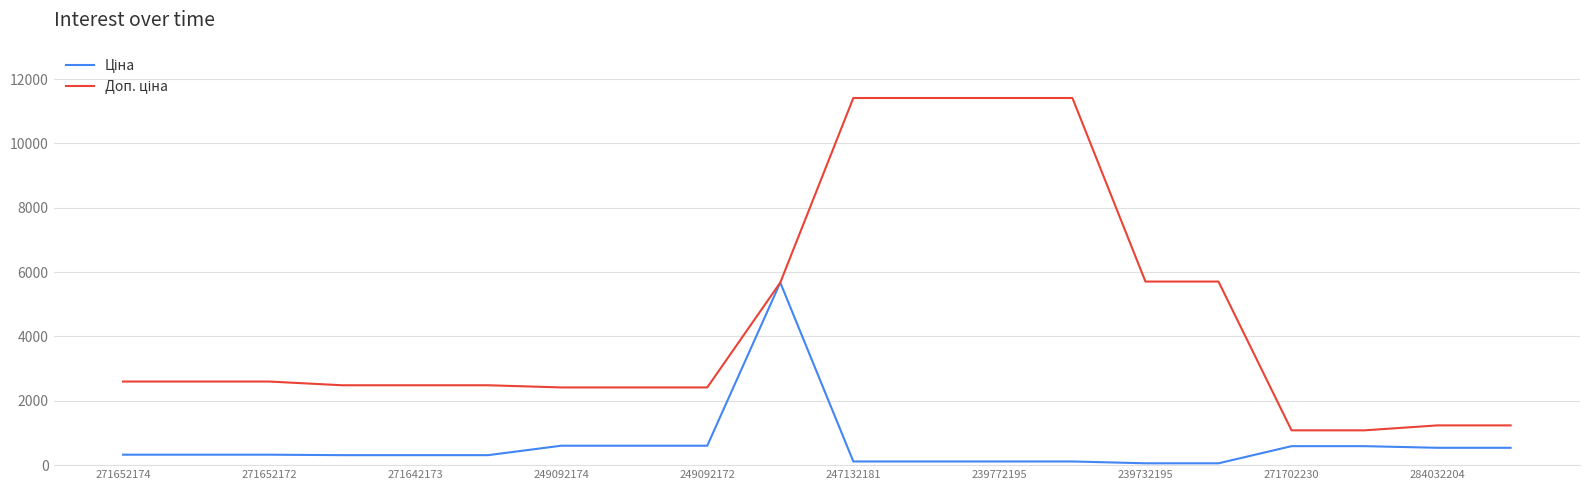

What is the total value across all series at 271652172?

2923.1